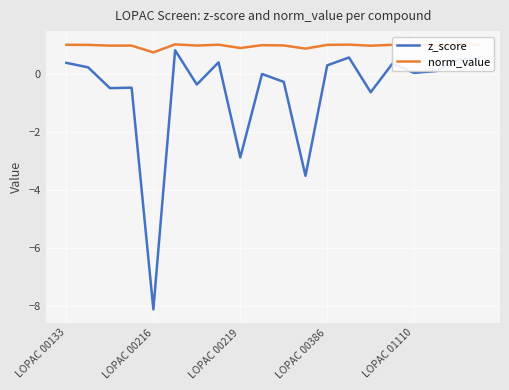

List the series in order of their peak value, highest first.

norm_value, z_score